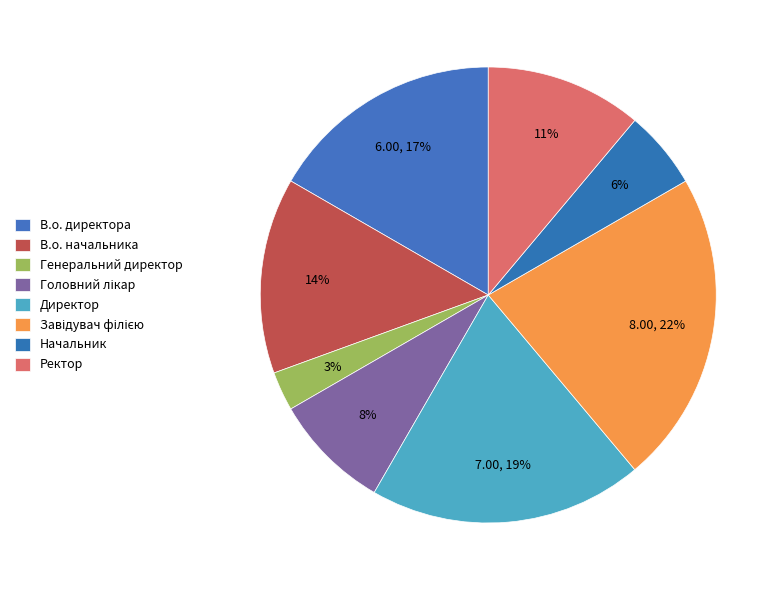

Which category has the biggest portion of the pie?

Завідувач філією